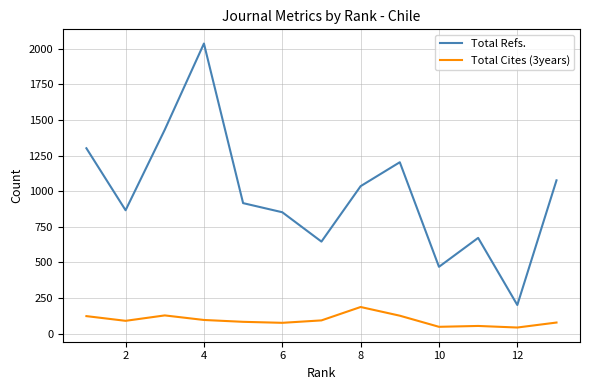

How many lines are shown in the chart?

2